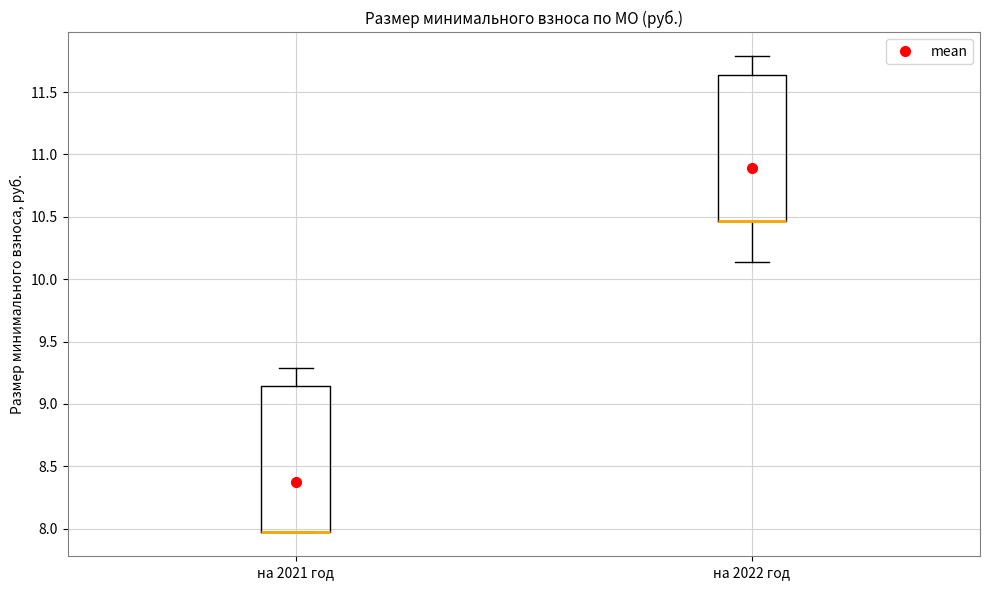

Where is the lower edge of the box for на 2022 год on the y-axis? The values are not printed on the chart, so give them approximately, as read against the axis.

10.45